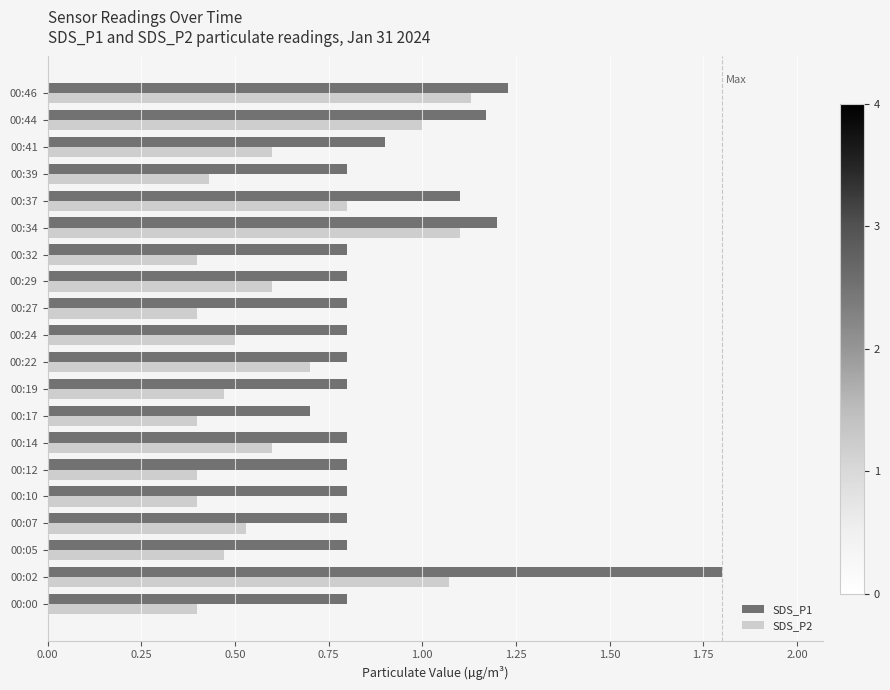

Is it true that SDS_P1 equals 0.8 at 00:39?

True